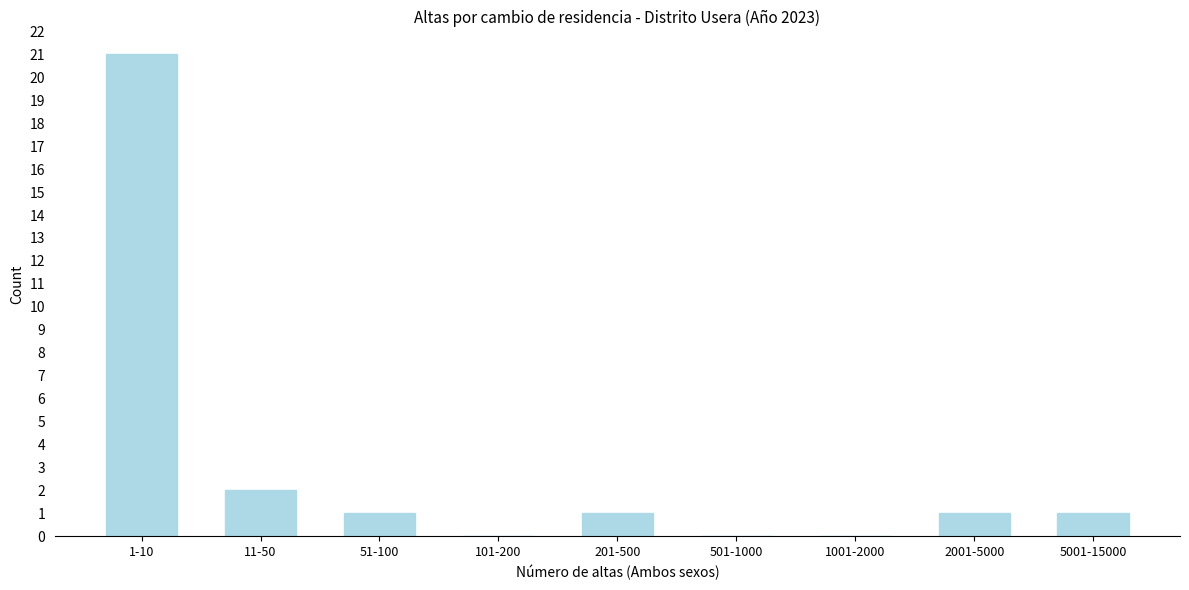

Reading right to left, what are all the values shown in this chart?

5001-15000=1	2001-5000=1	1001-2000=0	501-1000=0	201-500=1	101-200=0	51-100=1	11-50=2	1-10=21